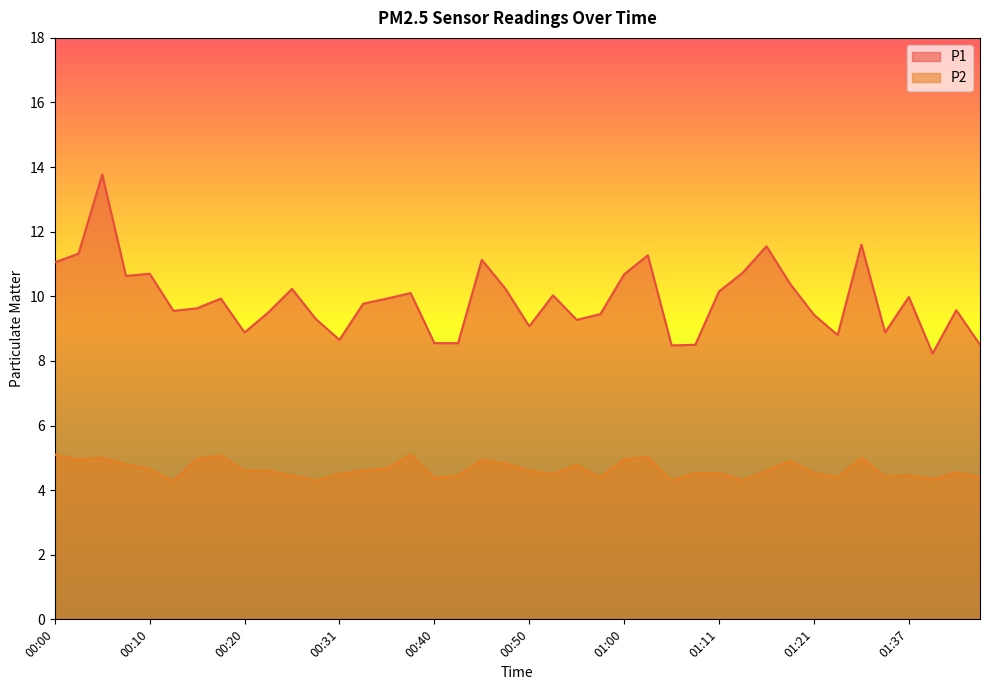

The P2 series shows 6.3 at 00:23. True or false?

False